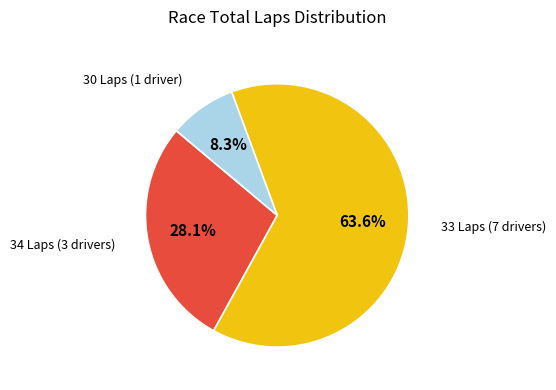

What is the ratio of the value at 30 Laps (1 driver) to the value at 34 Laps (3 drivers)?

0.3